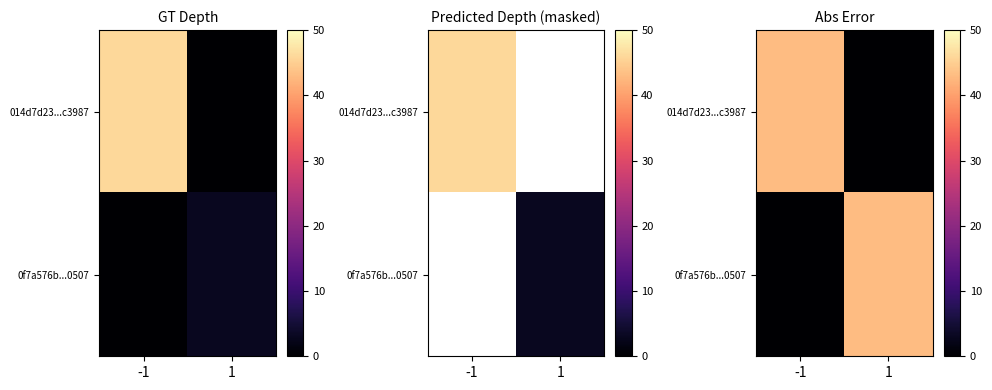

The 0f7a576b...0507 series shows 0 at -1. True or false?

True